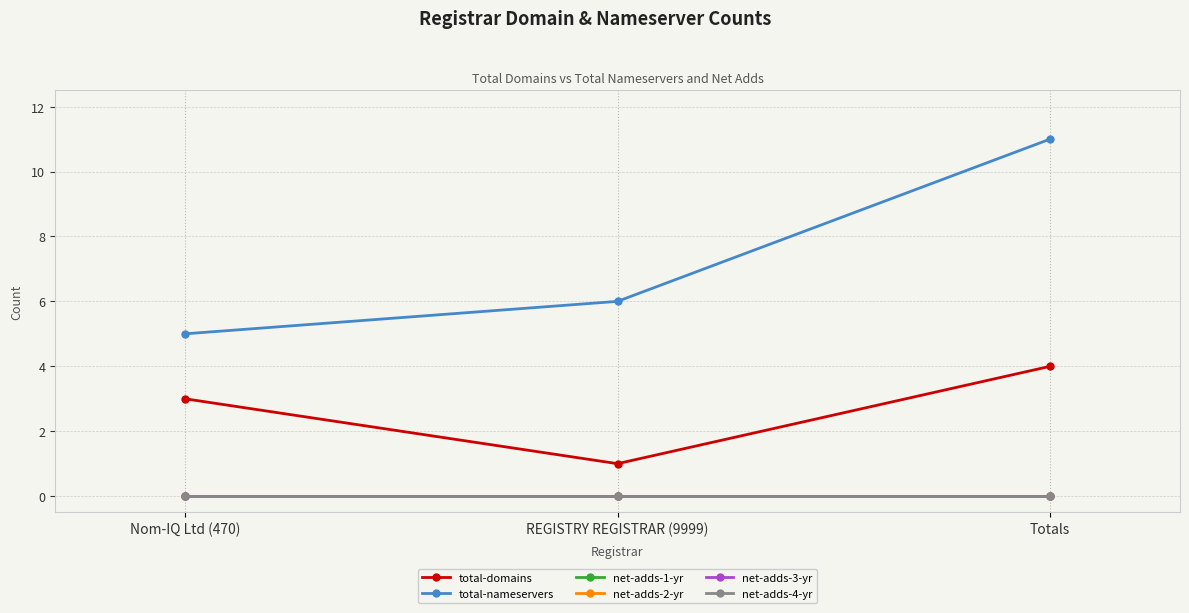

Is this an area chart (filled region under the line)?

No